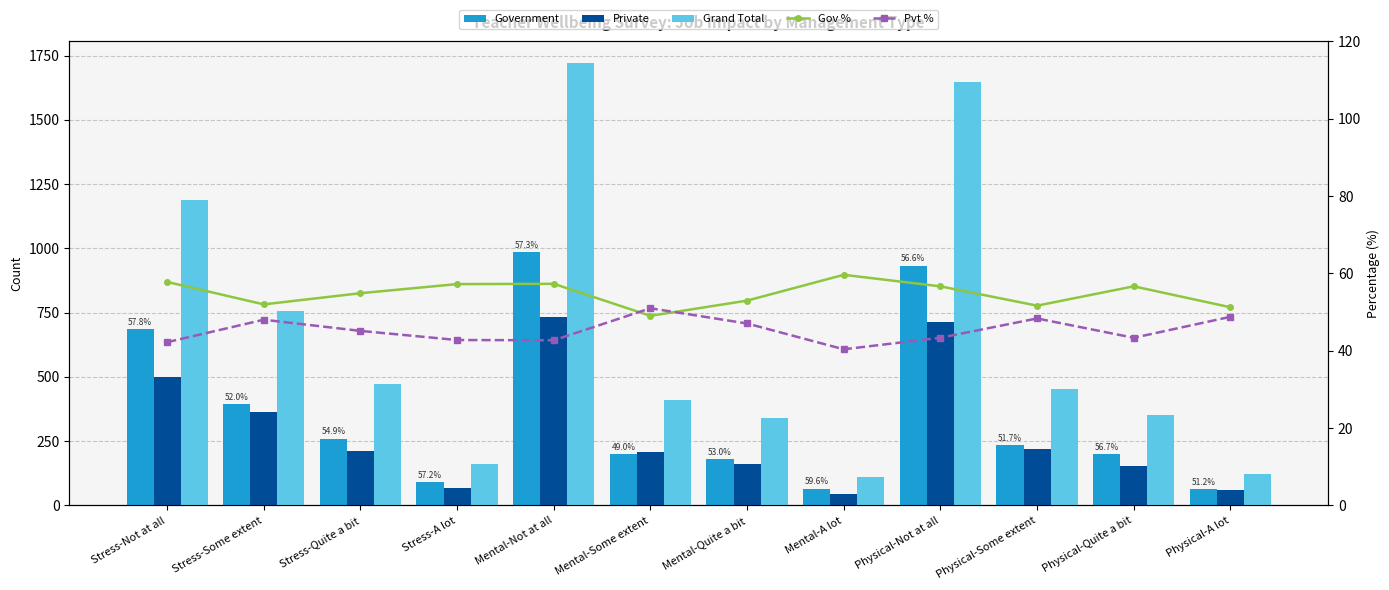

What is the value of the Pvt % bar at the 7th from the left?

47.0